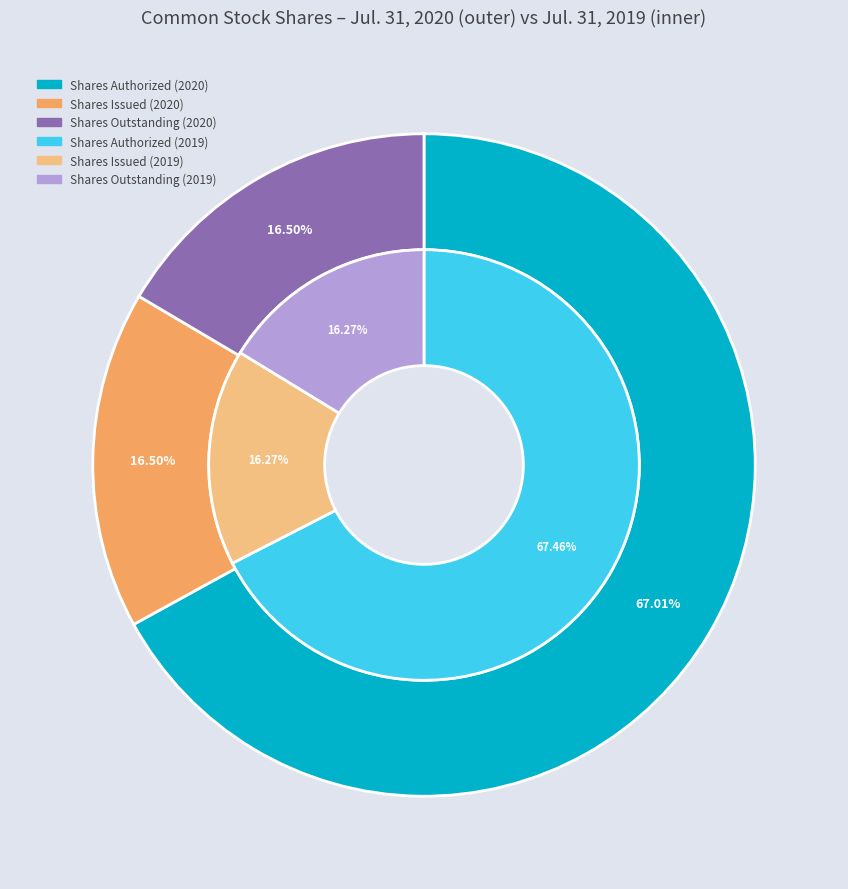

Combined, what portion of the pie is values_2020 and 3?

16.5%